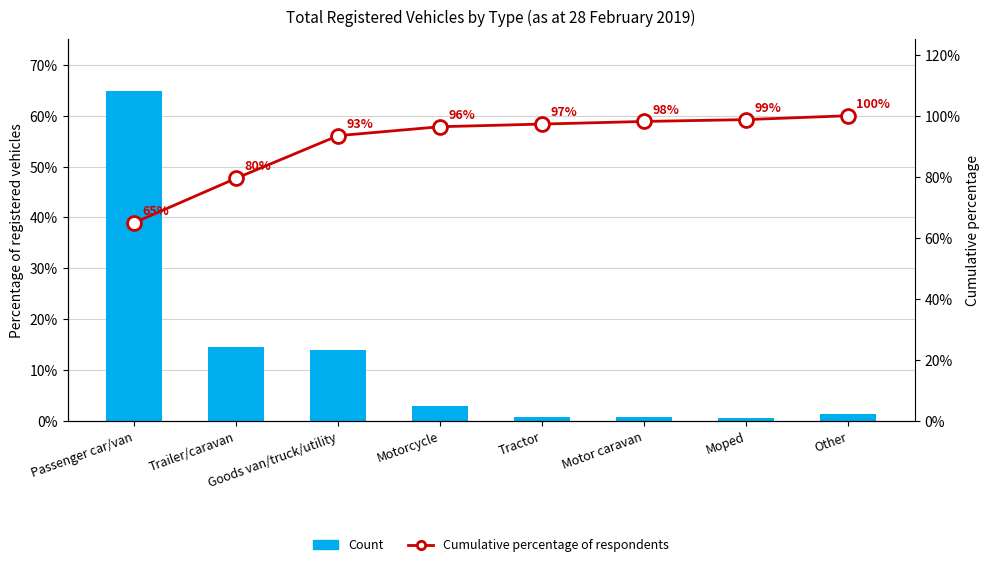

Which series has the largest range (max minus min)?

Count